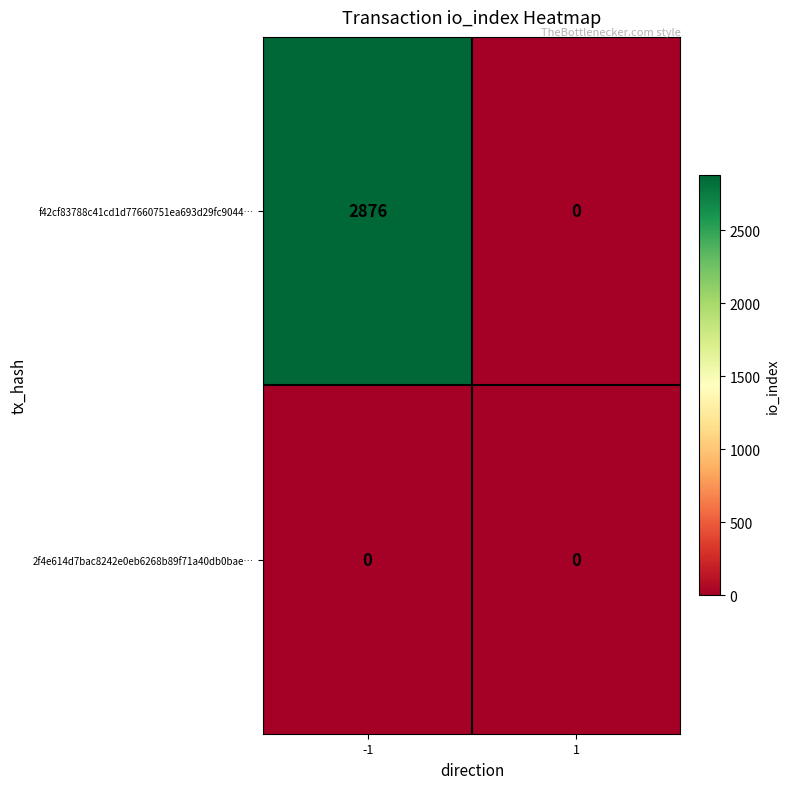

Which series has the largest range (max minus min)?

f42cf83788c41cd1d77660751ea693d29fc9044…